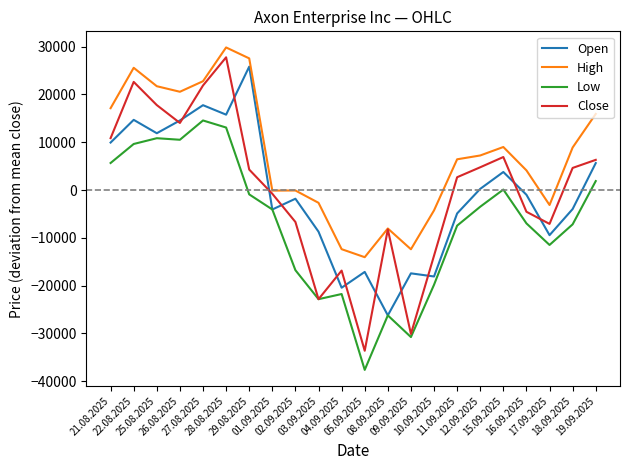

Which series has the largest range (max minus min)?

Close